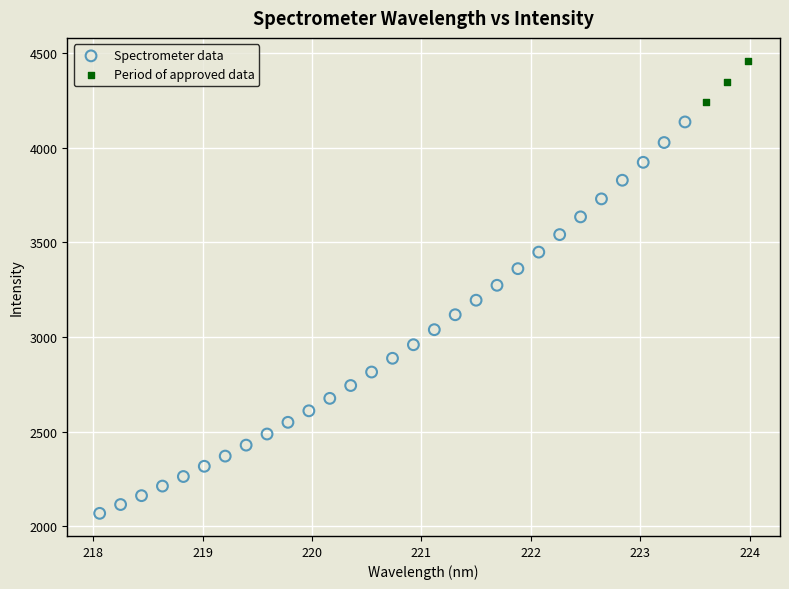

Which series has the widest spread of Y values?

Spectrometer data